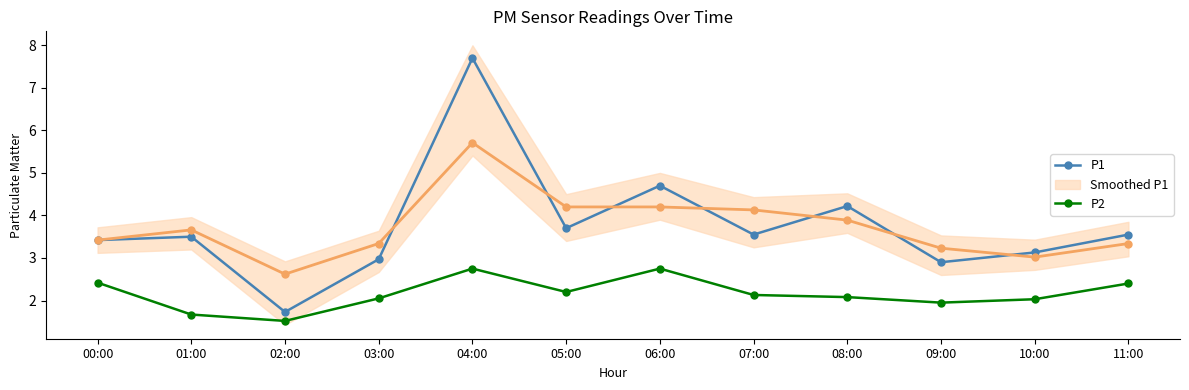

What is the sum of all P2 values?

25.9